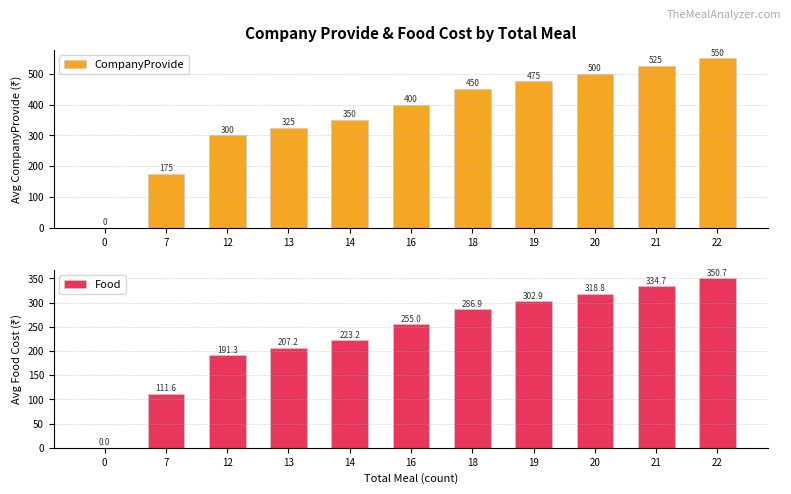

How many groups of bars are there?

11